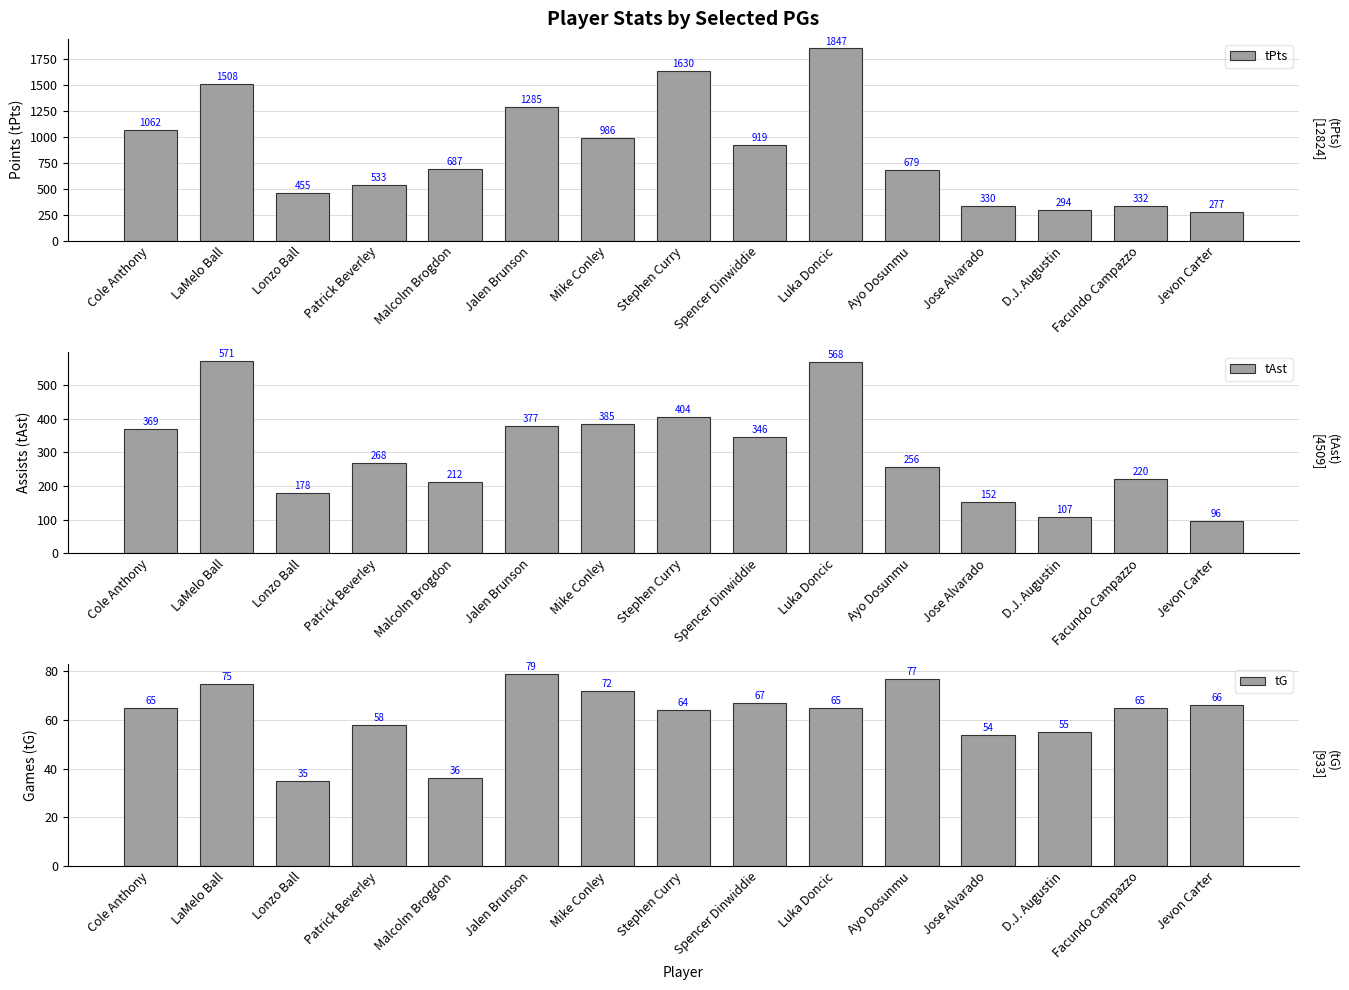

What is the approximate value of tPts at Patrick Beverley, to the nearest 50?

550